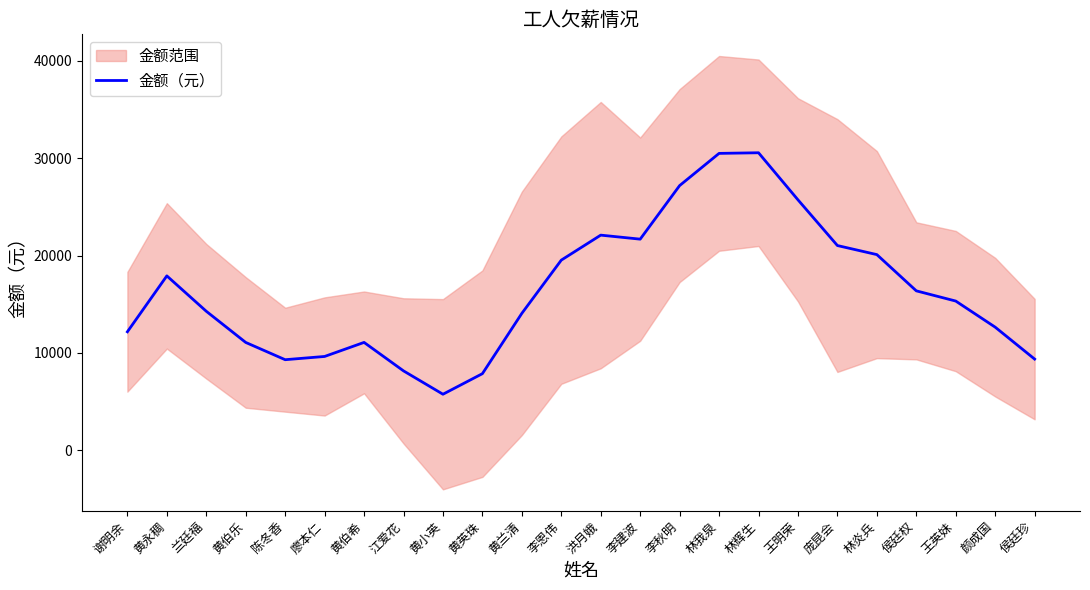

What is the sum of the values at 黄英珠 and 兰廷福?

22153.3